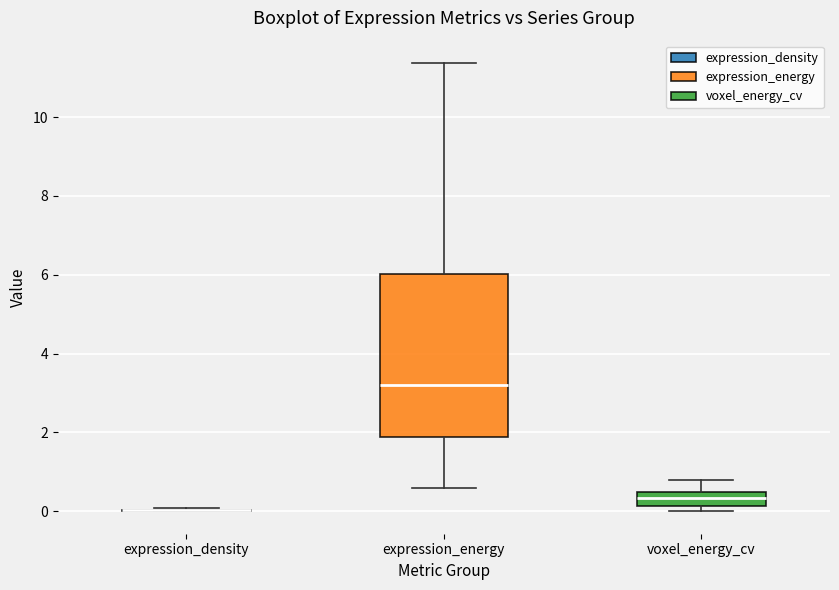

Which box is the tallest, from its lower edge to its upper edge?

expression_energy